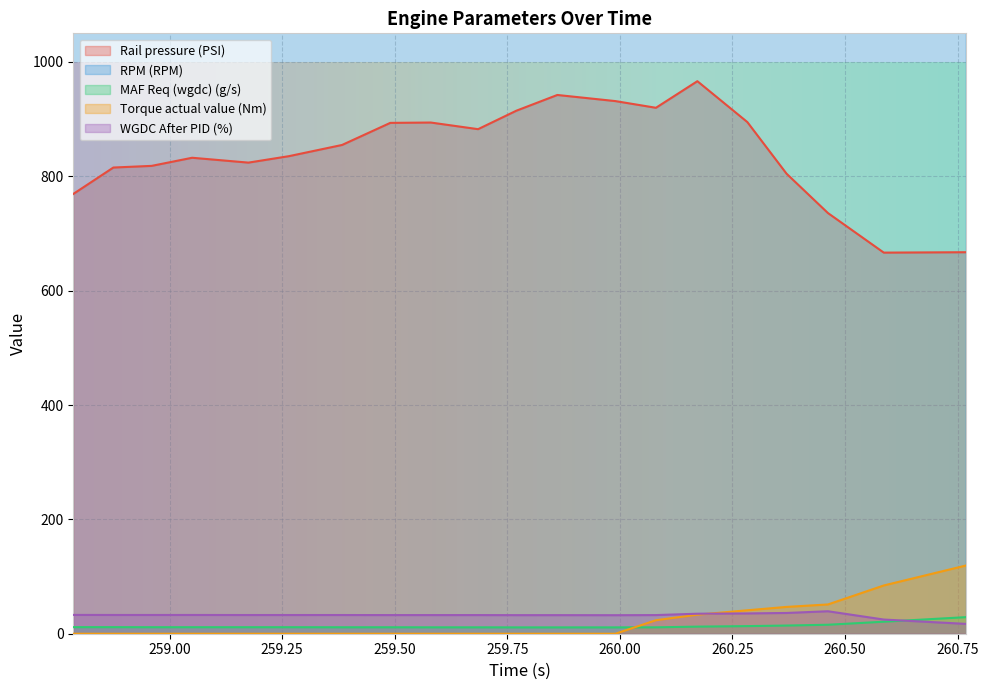

Is the value of Rail pressure (PSI) at 0.0 greater than the value of MAF Req (wgdc) (g/s) at 0.0?

Yes